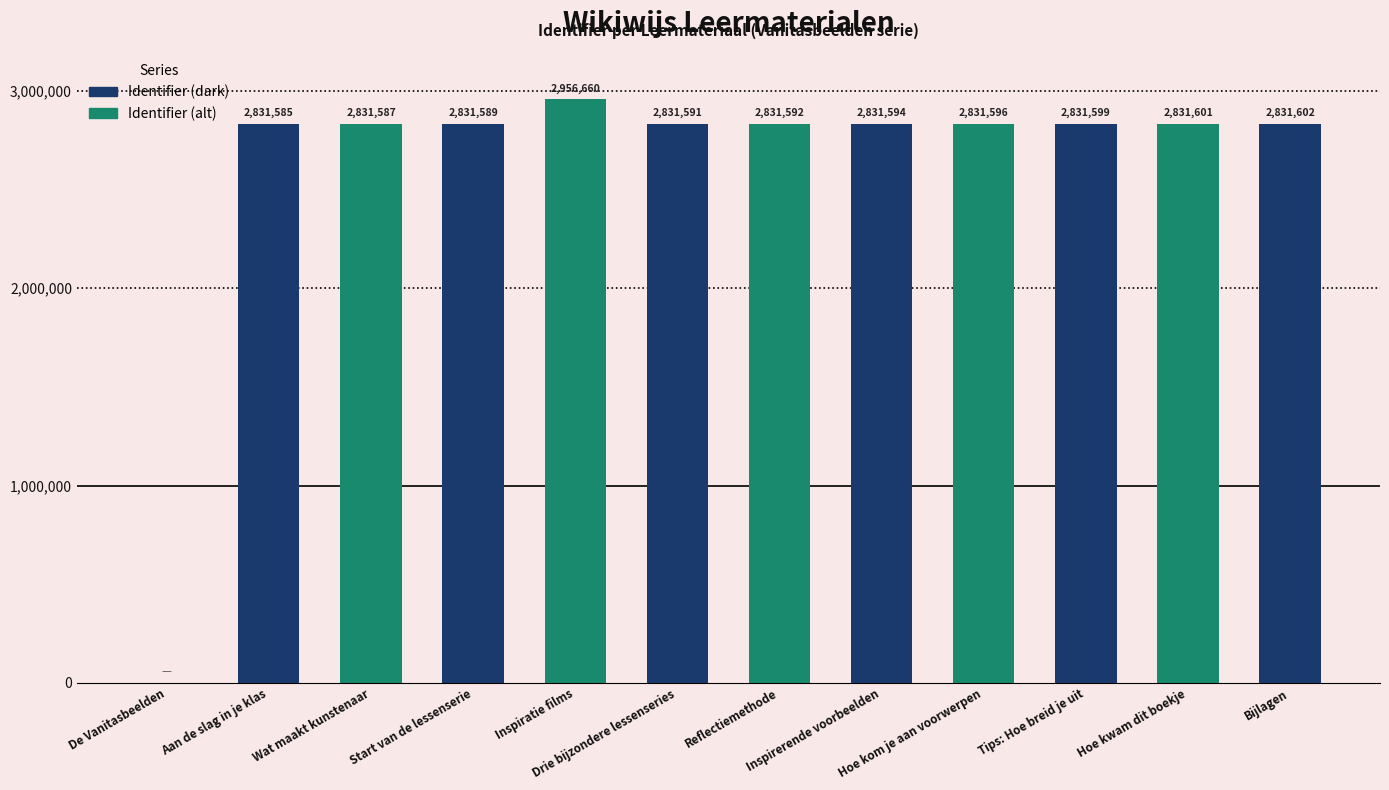

The value at Reflectiemethode is 4782242. True or false?

False